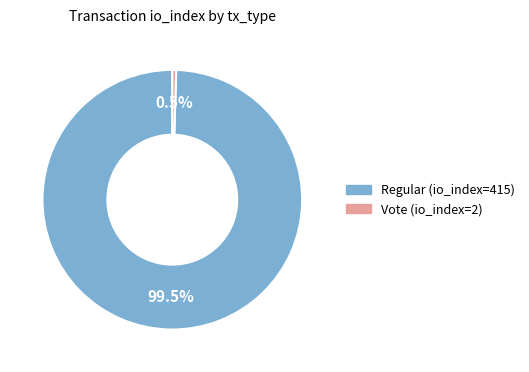

To the nearest percent, what is the difference between the Regular (io_index=415) and Vote (io_index=2) slice percentages?

99%